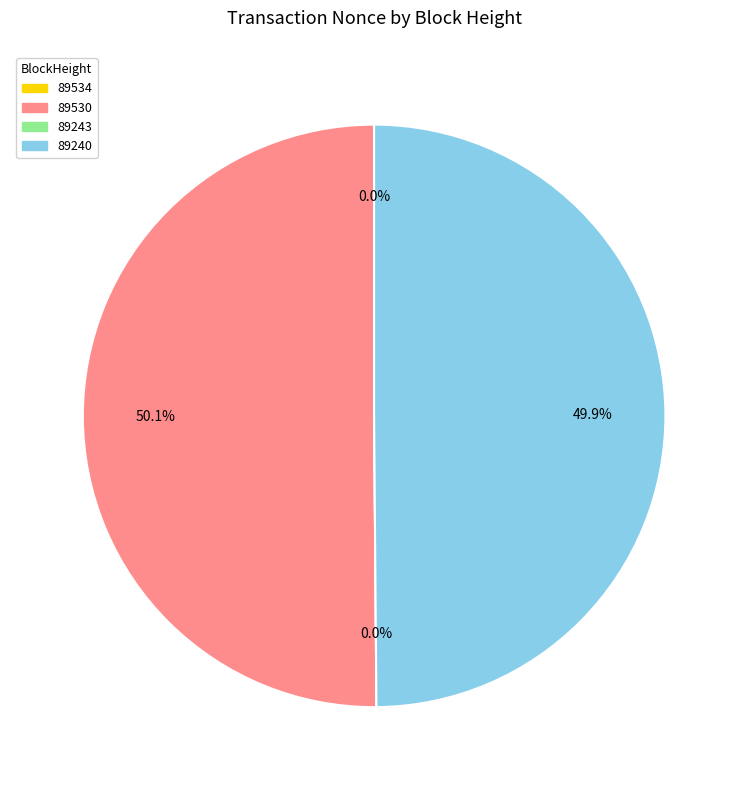

Is there any slice that represents more than half of the pie?

Yes